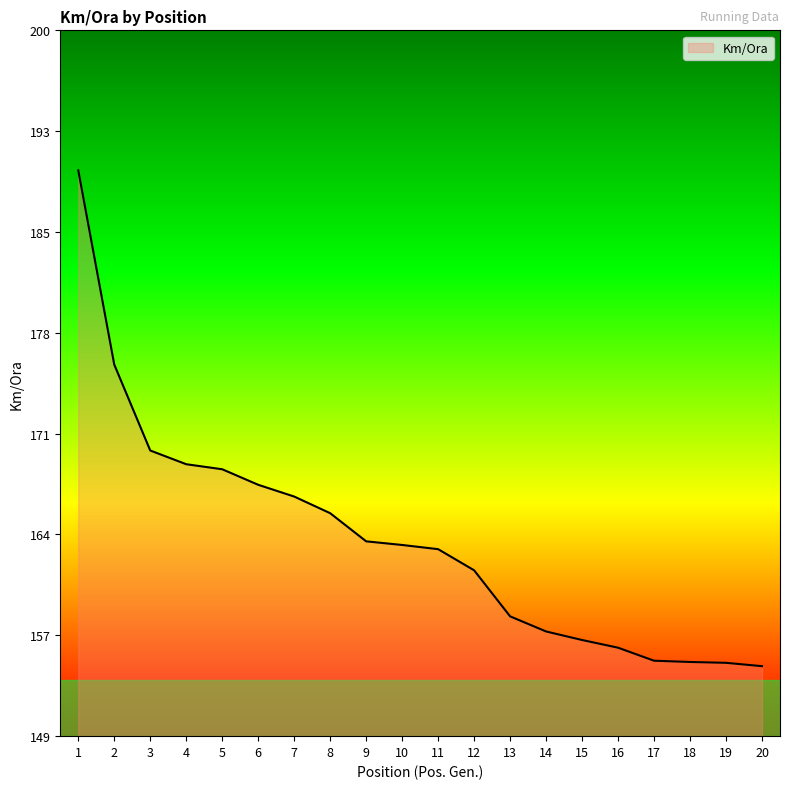

What is the value of the 14th point from the left?

157.4